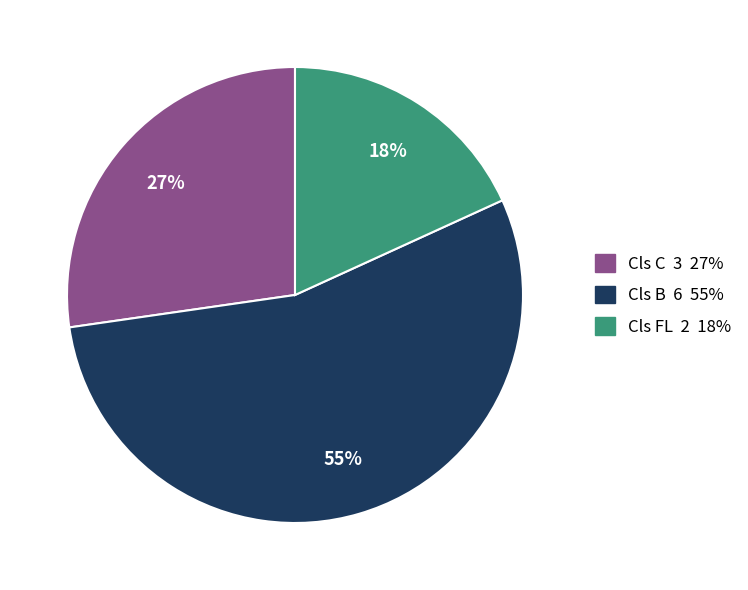

Which slice represents more than half of the pie?

Cls B